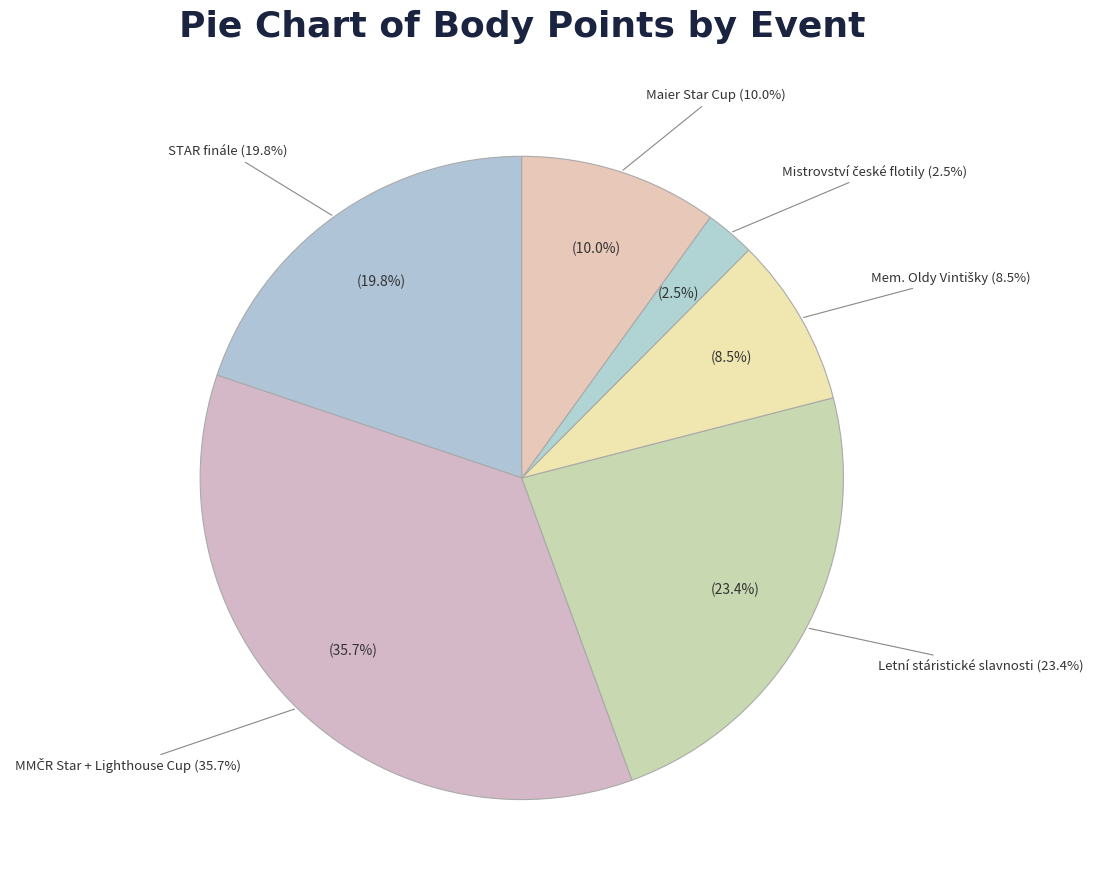

What is the change in value from STAR finále (181722) to Mem. Oldy Vintišky (181714)?

-3192